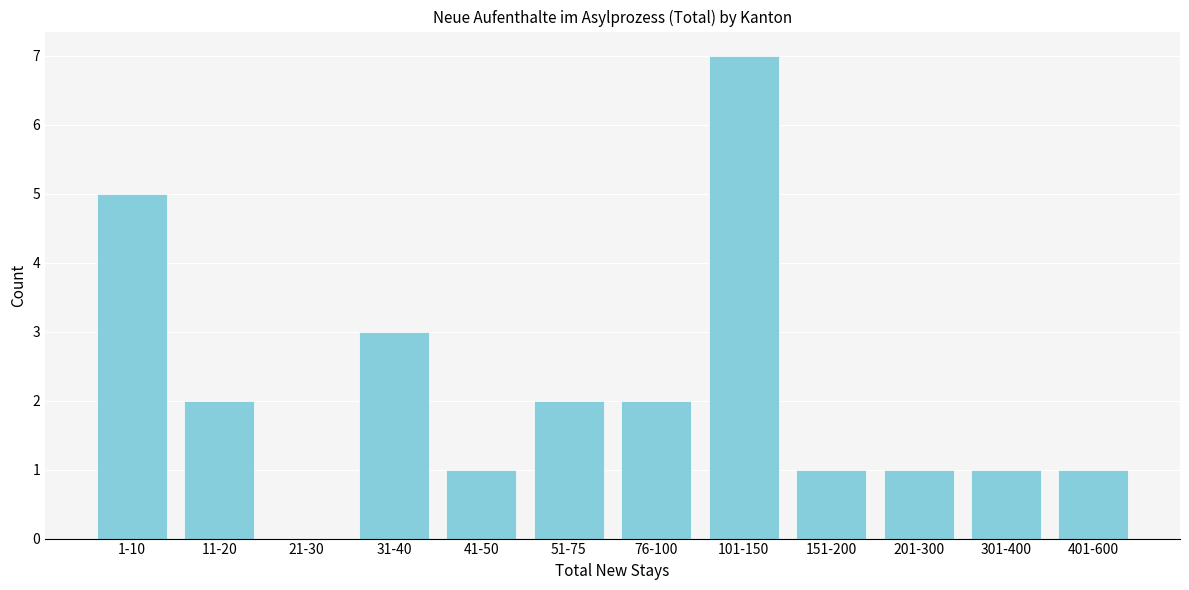

Reading left to right, extract all data points from this chart.

1-10=5	11-20=2	21-30=0	31-40=3	41-50=1	51-75=2	76-100=2	101-150=7	151-200=1	201-300=1	301-400=1	401-600=1